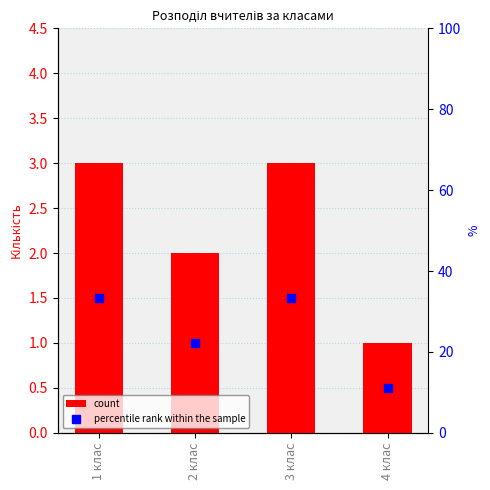

What is the total value across all series at 1 клас?

36.3